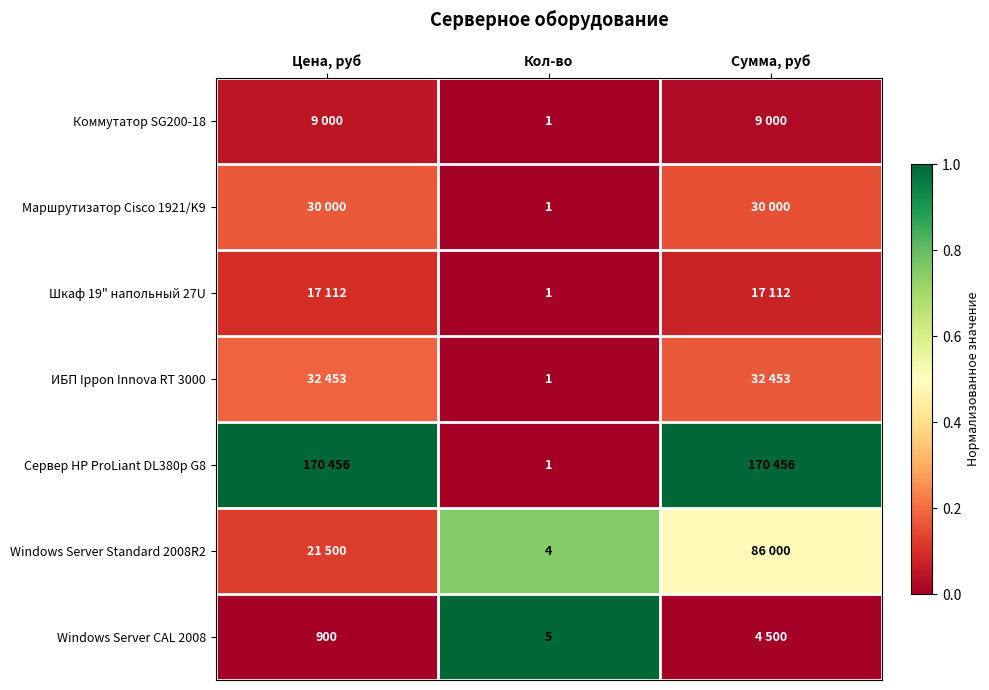

The Windows Server CAL 2008 series shows -0.6 at Сумма, руб. True or false?

False